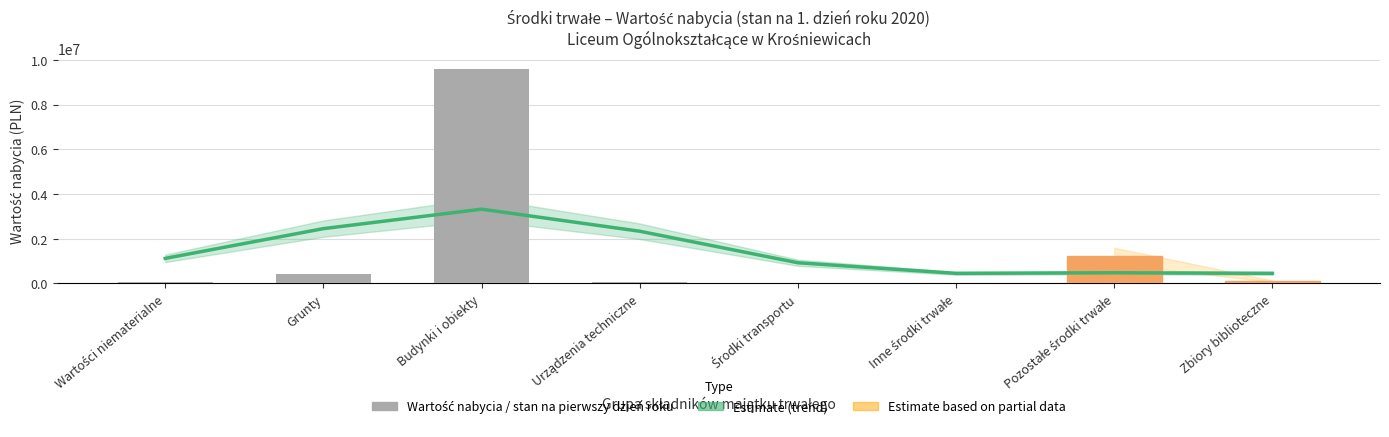

What is the label of the 1st bar from the right?

Zbiory biblioteczne